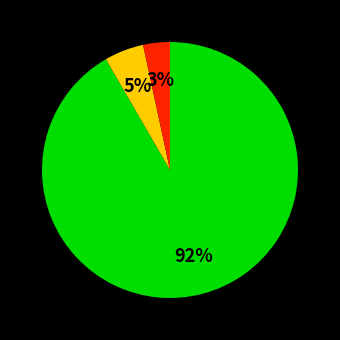

To the nearest percent, what is the average slice percentage?

33%